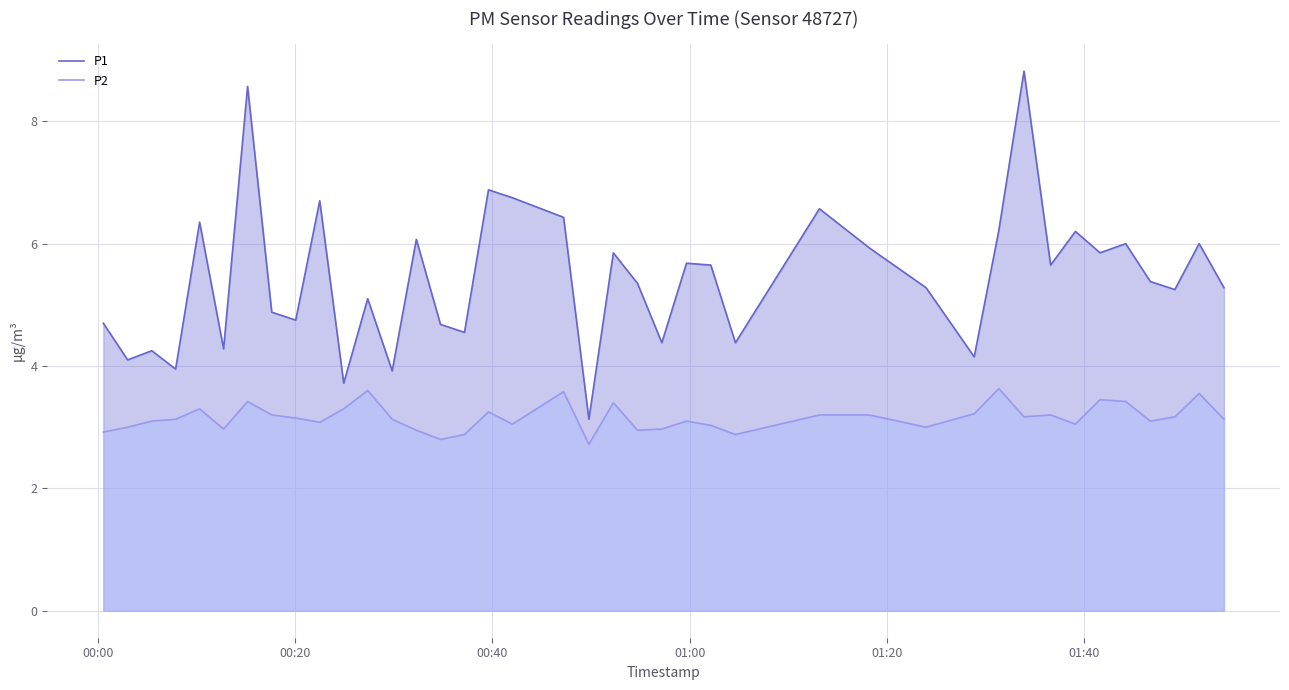

What are all the series names shown in the legend?

P1, P2